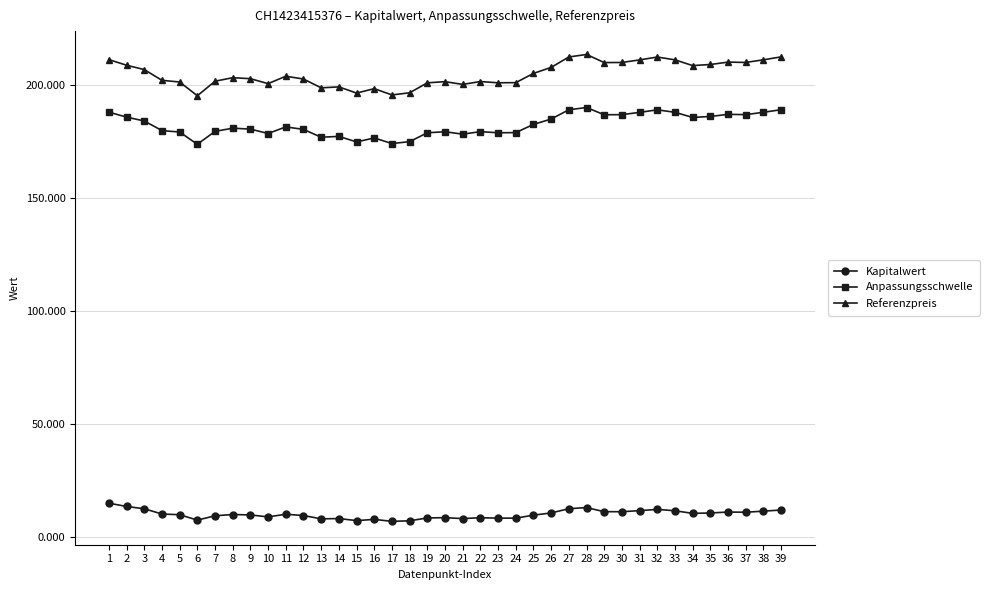

True or false: Anpassungsschwelle has more than 1 interior local peaks.

True